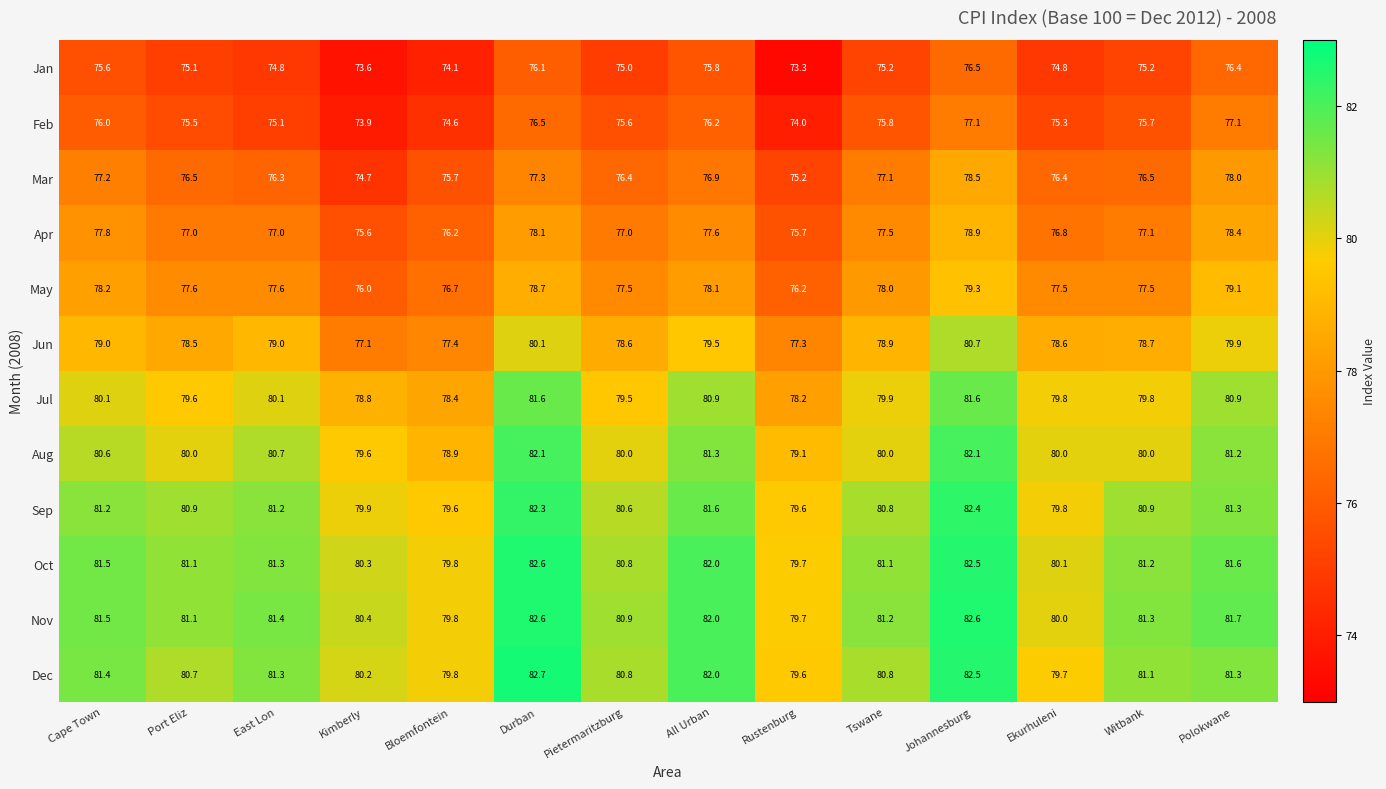

What is the spread (max minus min) of values at Kimberly?

6.8